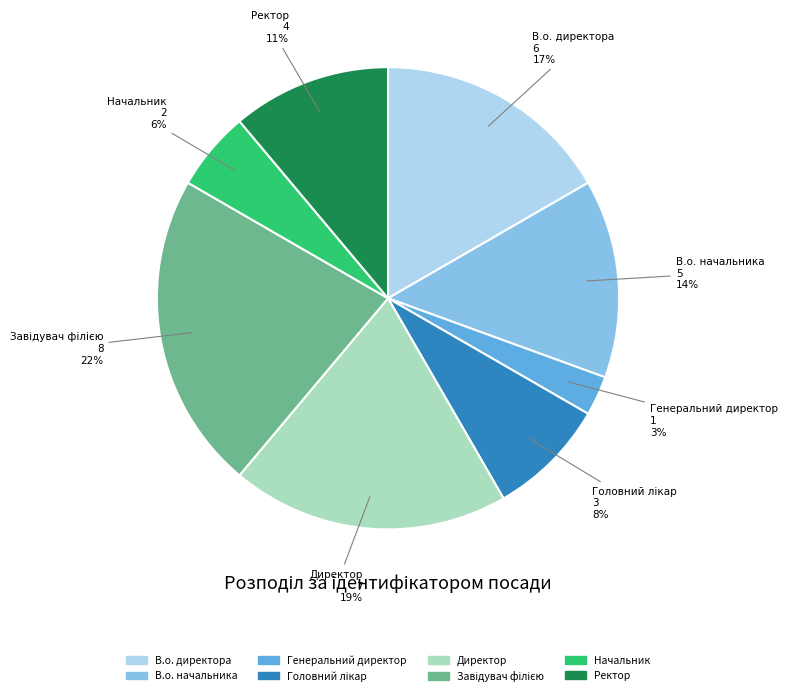

What is the smallest slice in the pie chart?

Генеральний директор